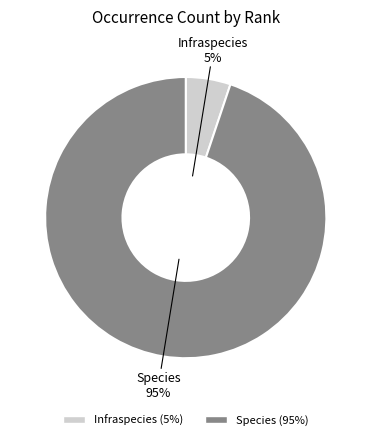

Is it true that Infraspecies is 1% of the pie?

False